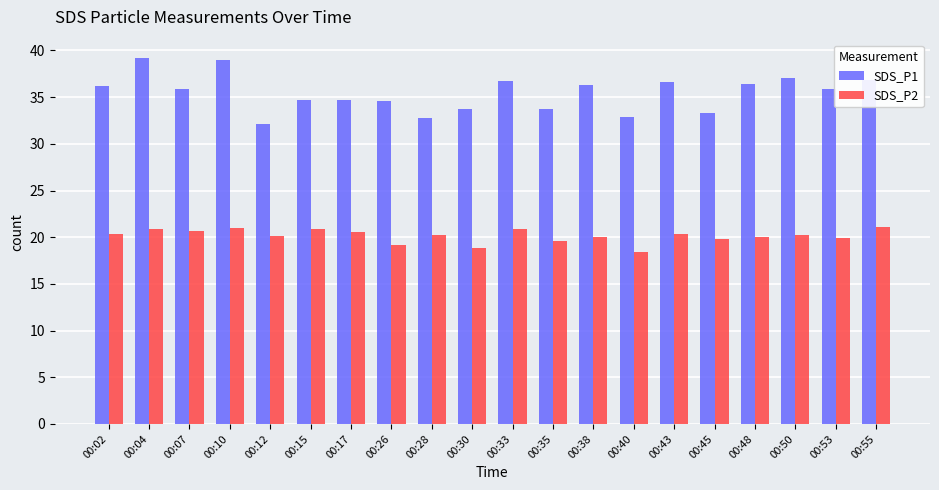

What is the highest value of the SDS_P1 series?

39.2